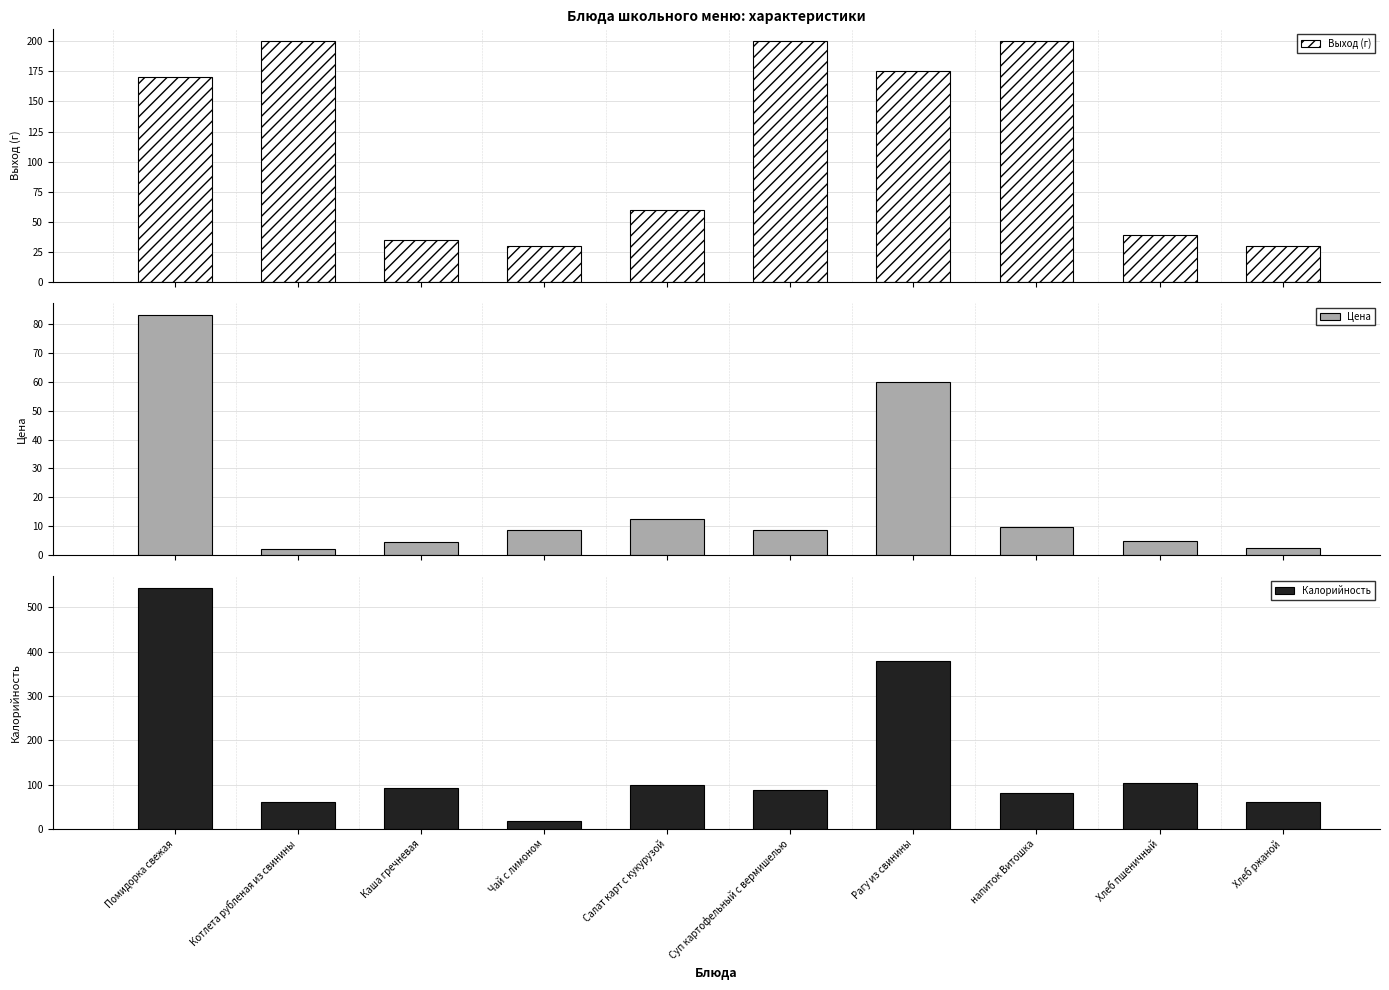

What value does the Выход (г) series have at Котлета рубленая из свинины?

200.0